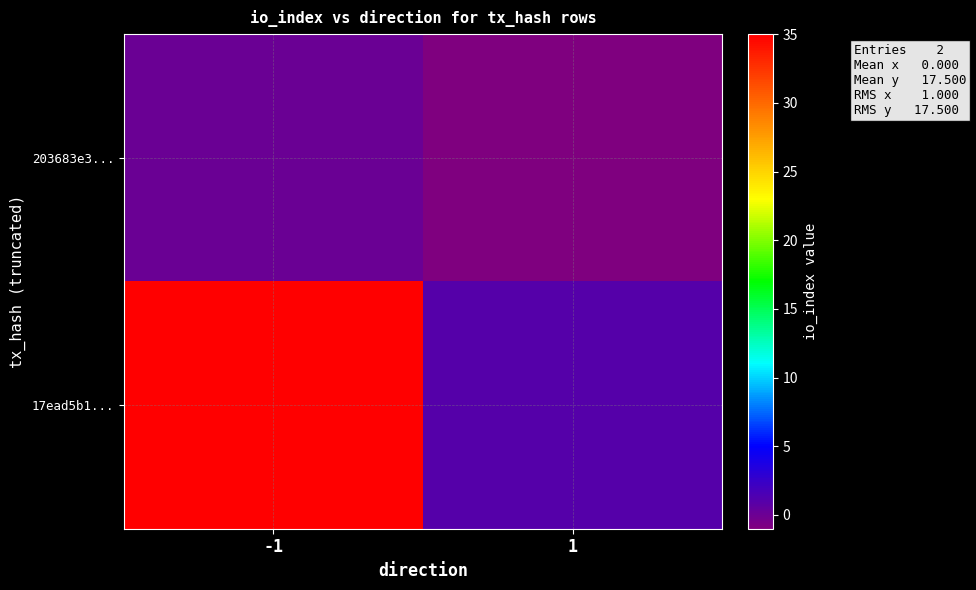

Rank the series at 1 from highest to lowest value.

17ead5b1..., 203683e3...